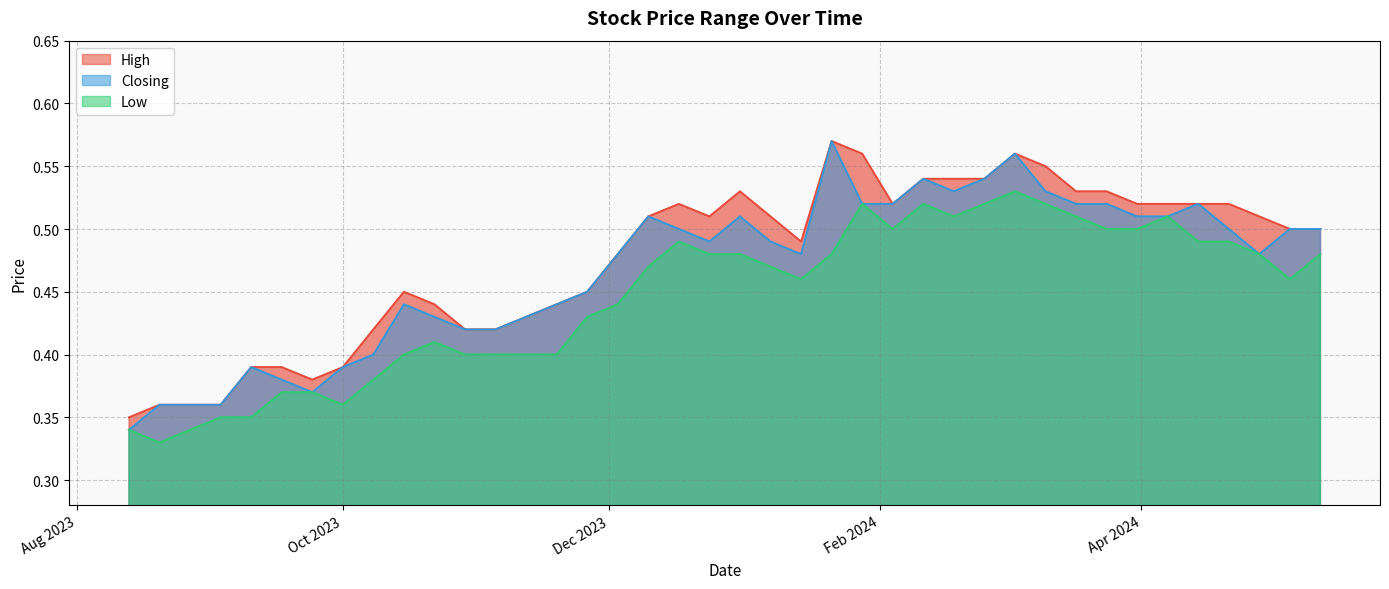

Is the value of Closing at 14/01/2024 greater than the value of Low at 22/10/2023?

Yes